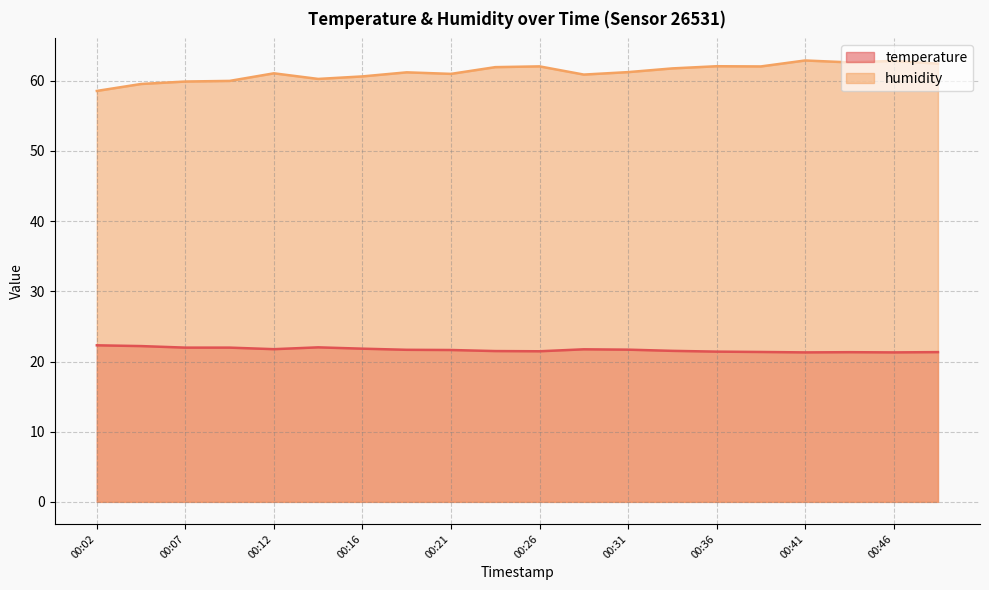

Which series changed the most between 00:02 and 00:43?

humidity